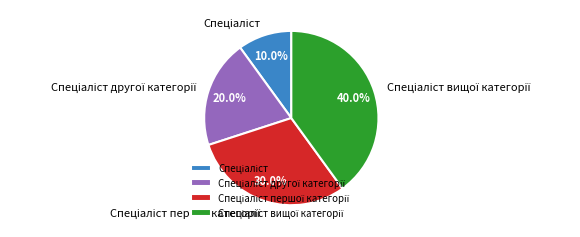

Does any single category account for the majority?

No